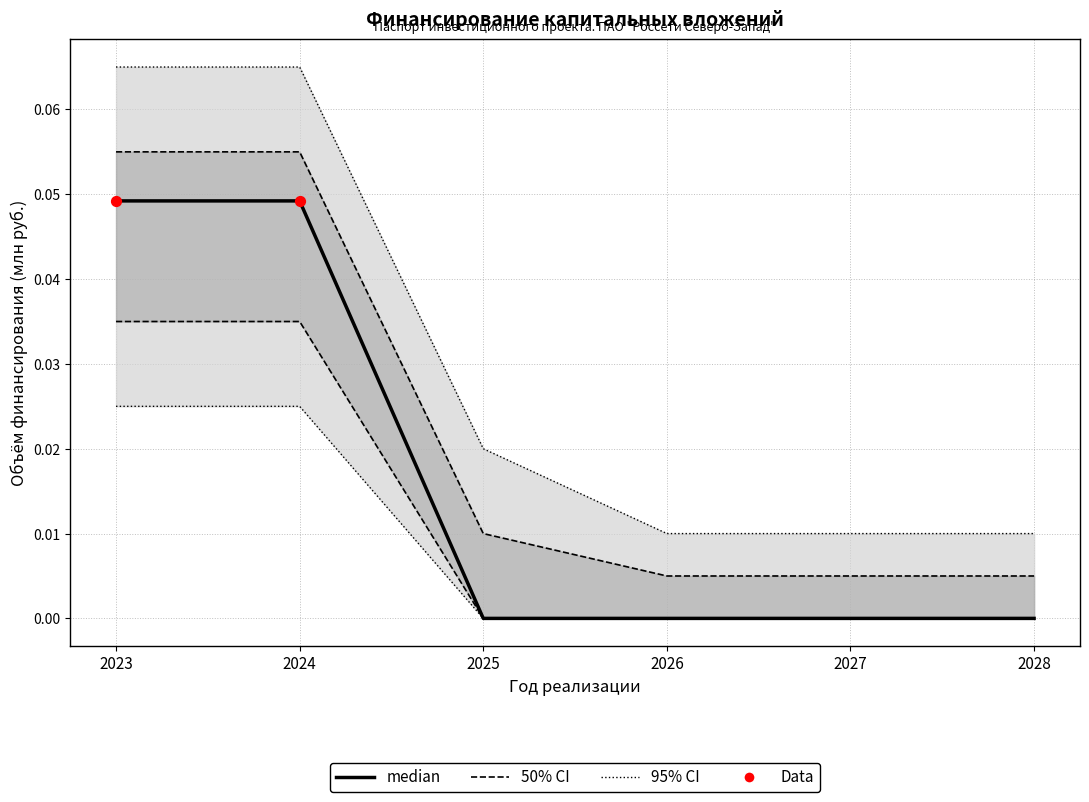

At which category is the sum across all series the highest?

2023